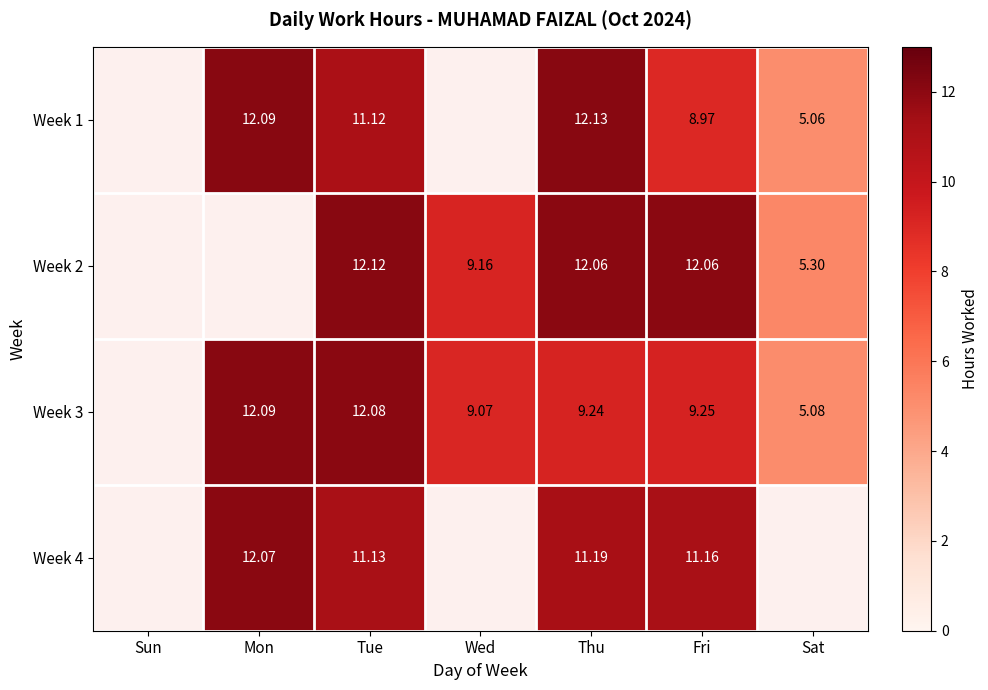

The value of Week 4 at Tue is 11.1. True or false?

True